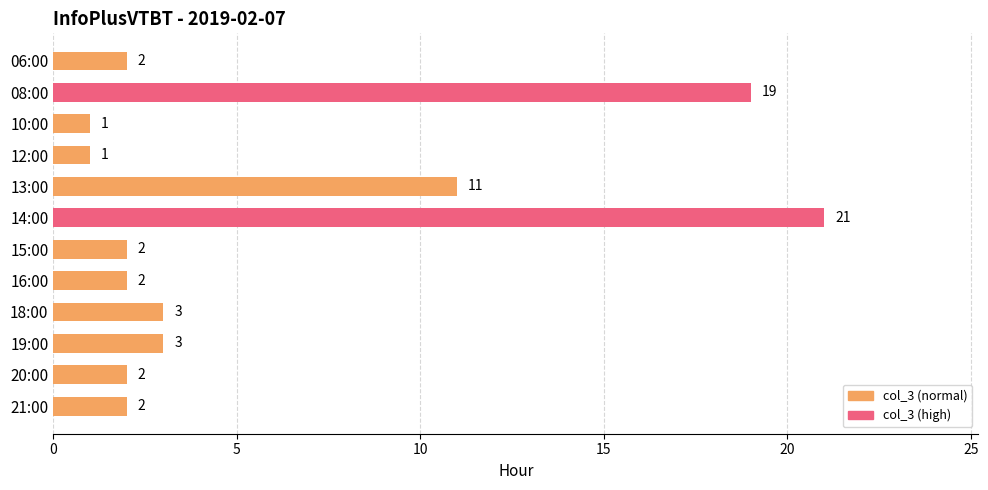

Reading top to bottom, transcribe all the data shown in this chart.

06:00=2	08:00=19	10:00=1	12:00=1	13:00=11	14:00=21	15:00=2	16:00=2	18:00=3	19:00=3	20:00=2	21:00=2